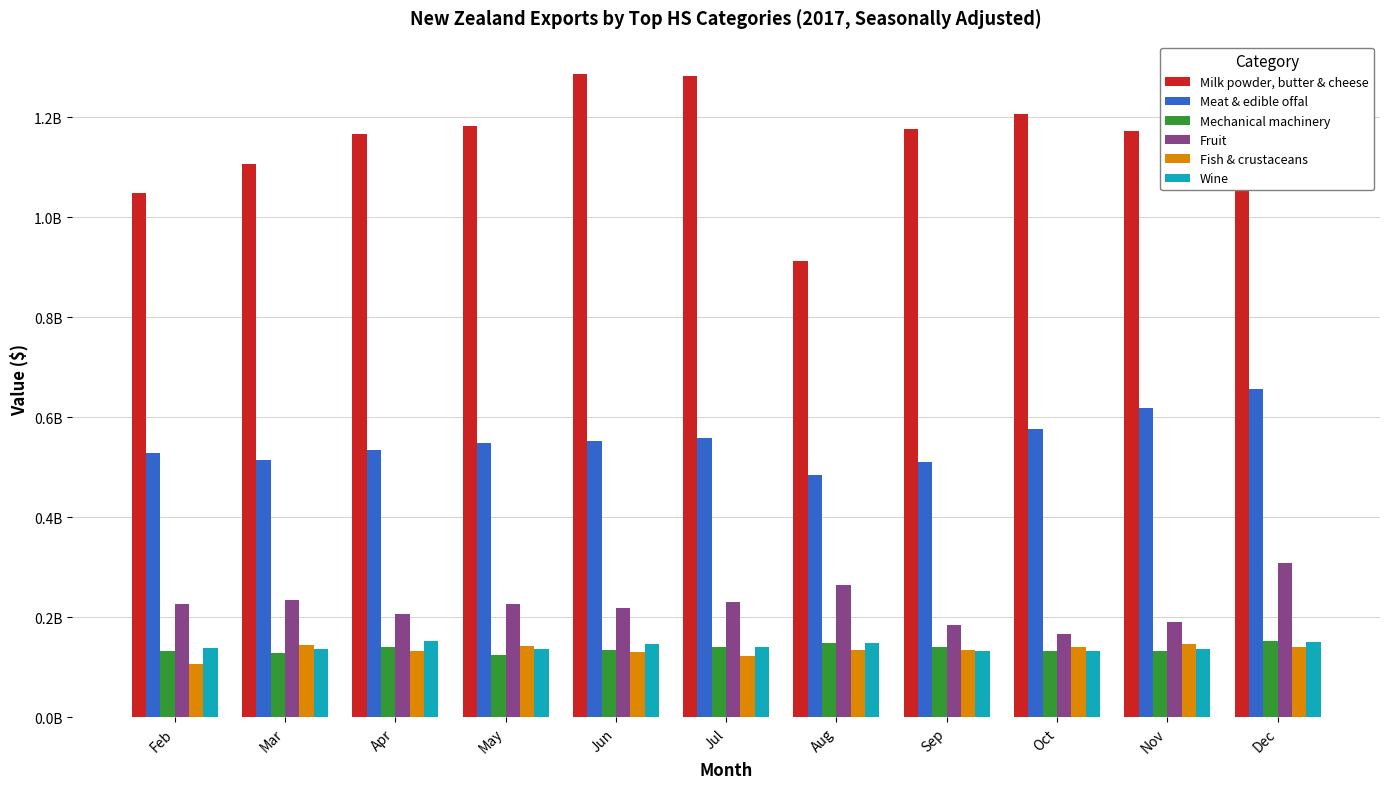

At which label does Fruit first exceed 226090227?

Mar